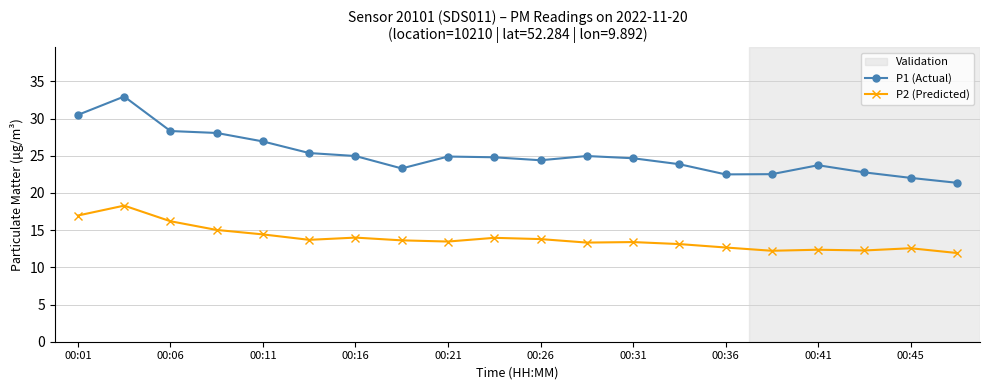

List the series in order of their peak value, lowest first.

P2 (Predicted), P1 (Actual)